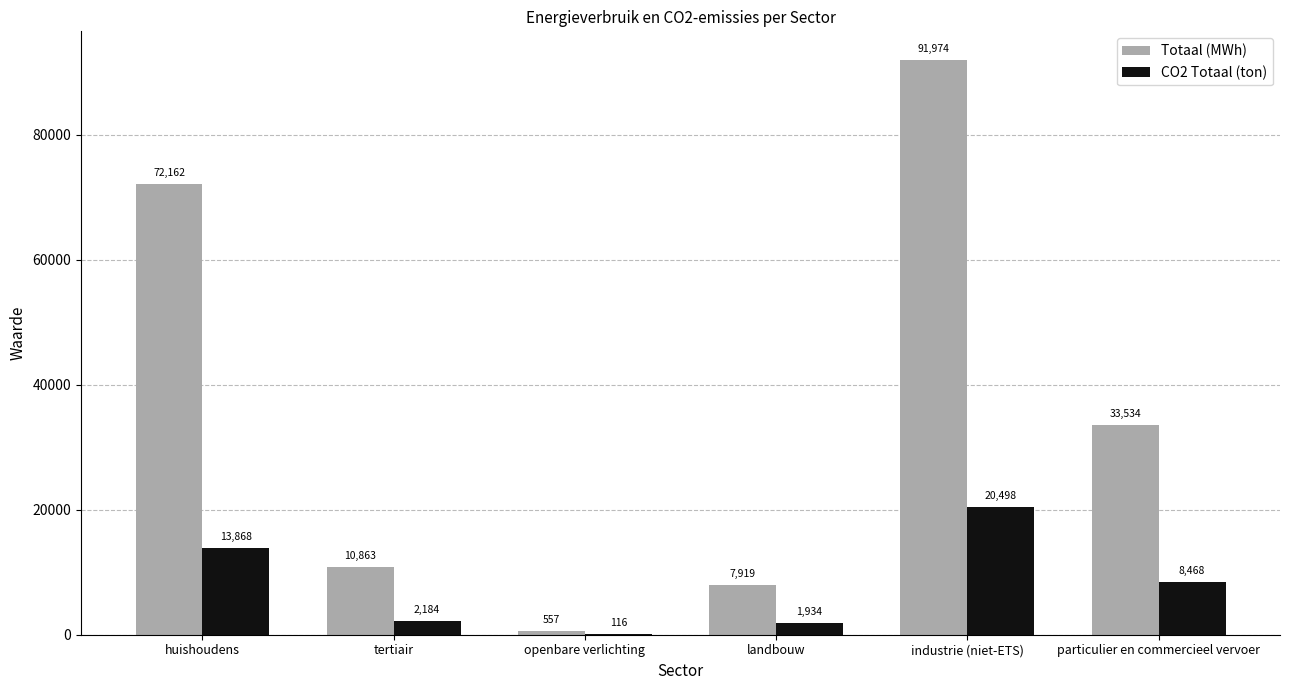

How many distinct data groups are displayed?

2